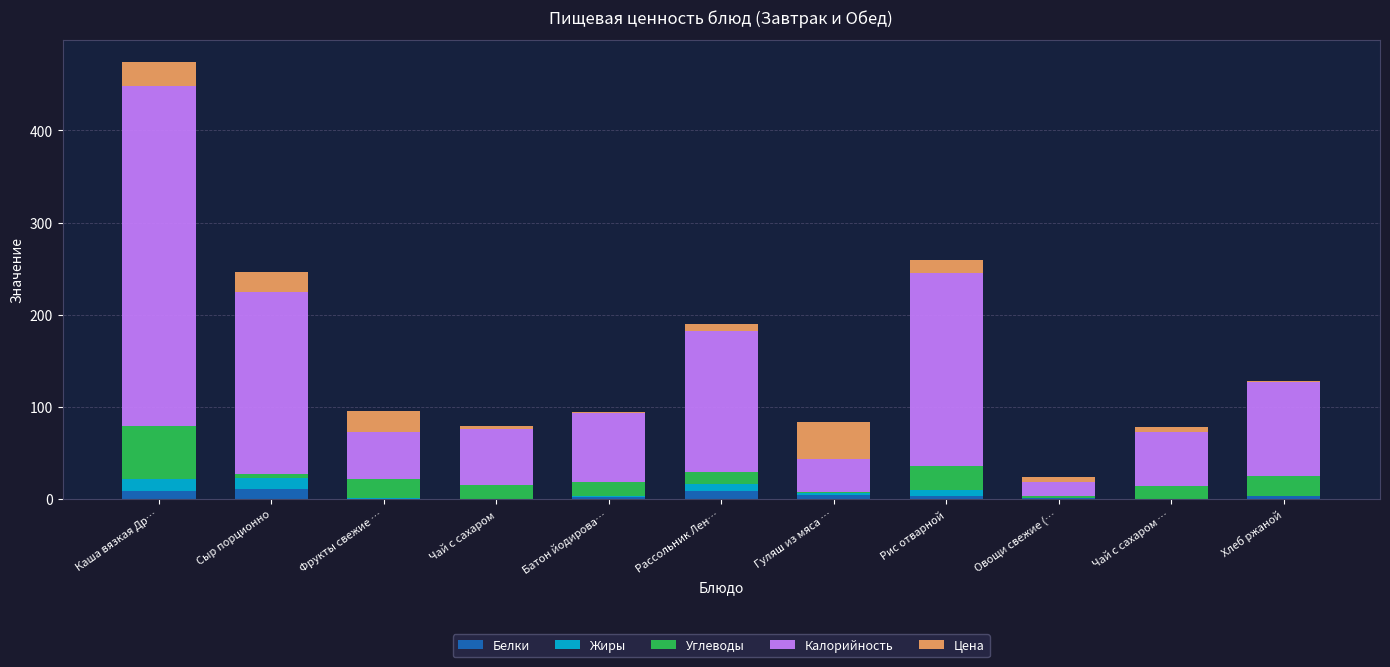

What is the maximum value for Белки?

10.6